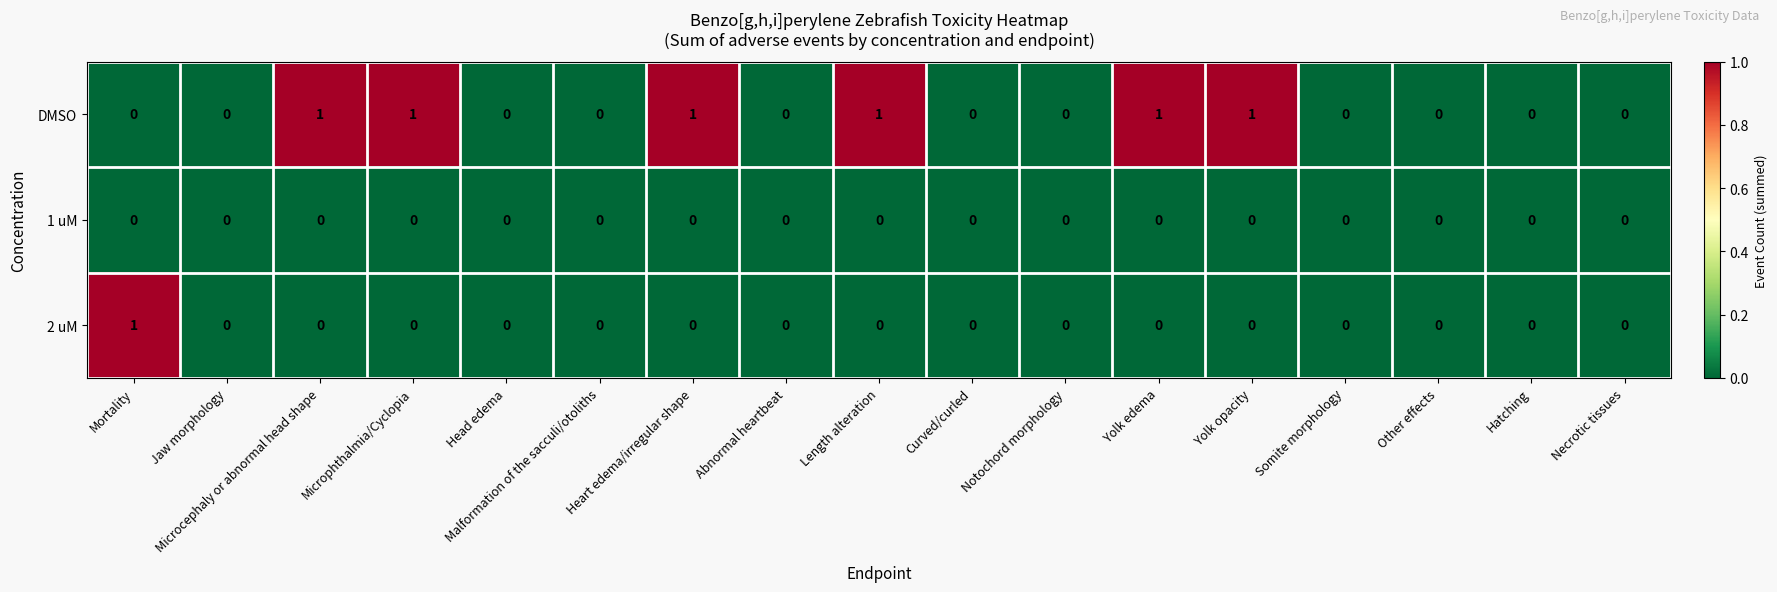

Count the 2 uM values in the range 0 to 1.

17